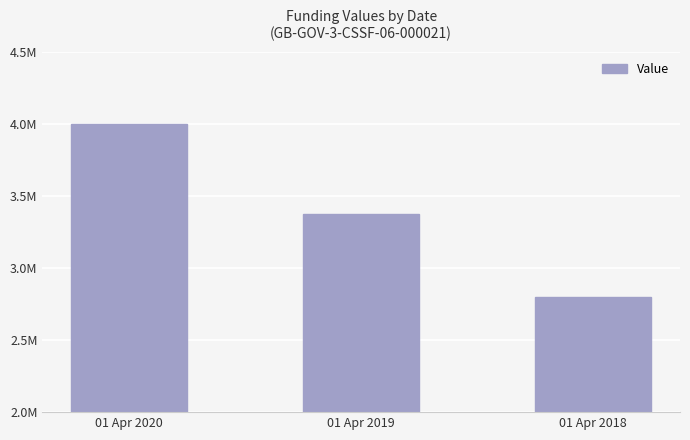

Where is the data nearest to the value 3400000?

01 Apr 2019